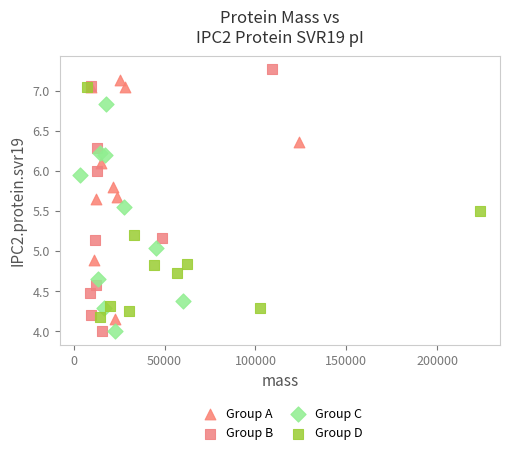

Which series has the widest spread of Y values?

Group B